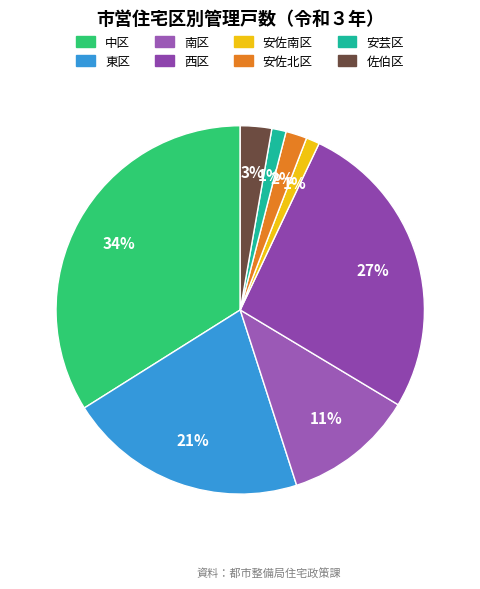

Rank the categories by value from lowest to highest.

安佐南区, 安芸区, 安佐北区, 佐伯区, 南区, 東区, 西区, 中区